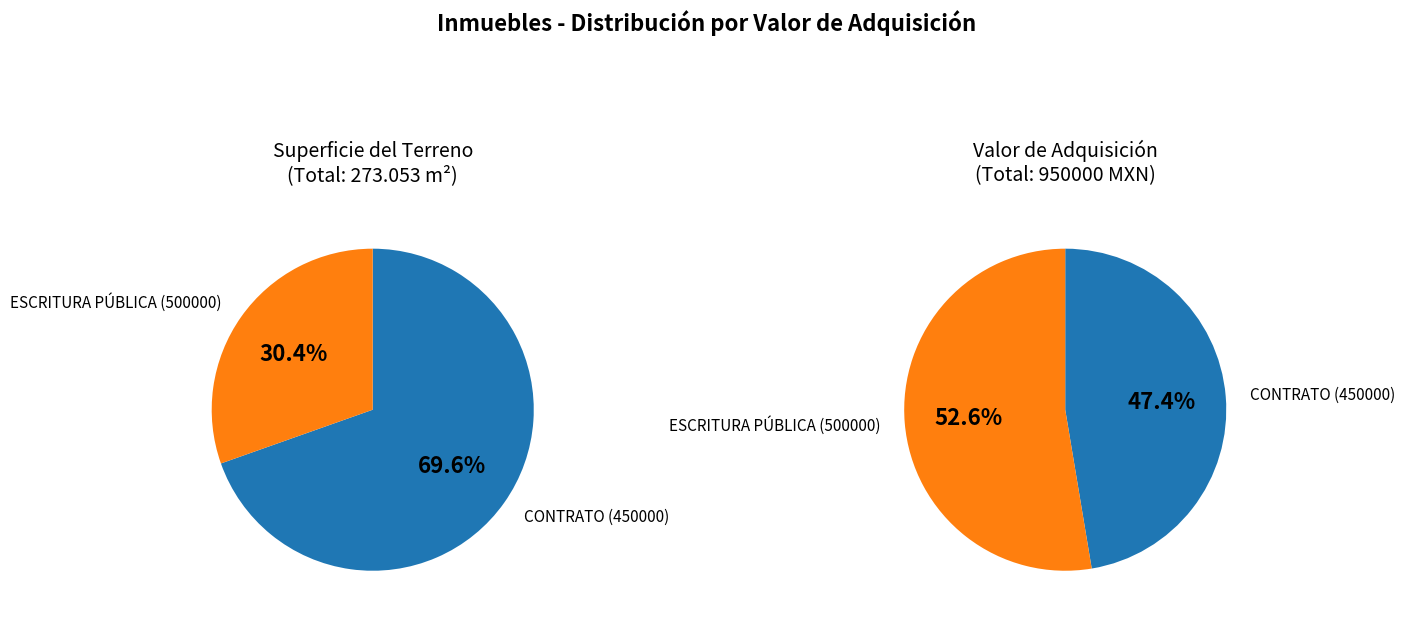

Count the number of slices in the pie.

2